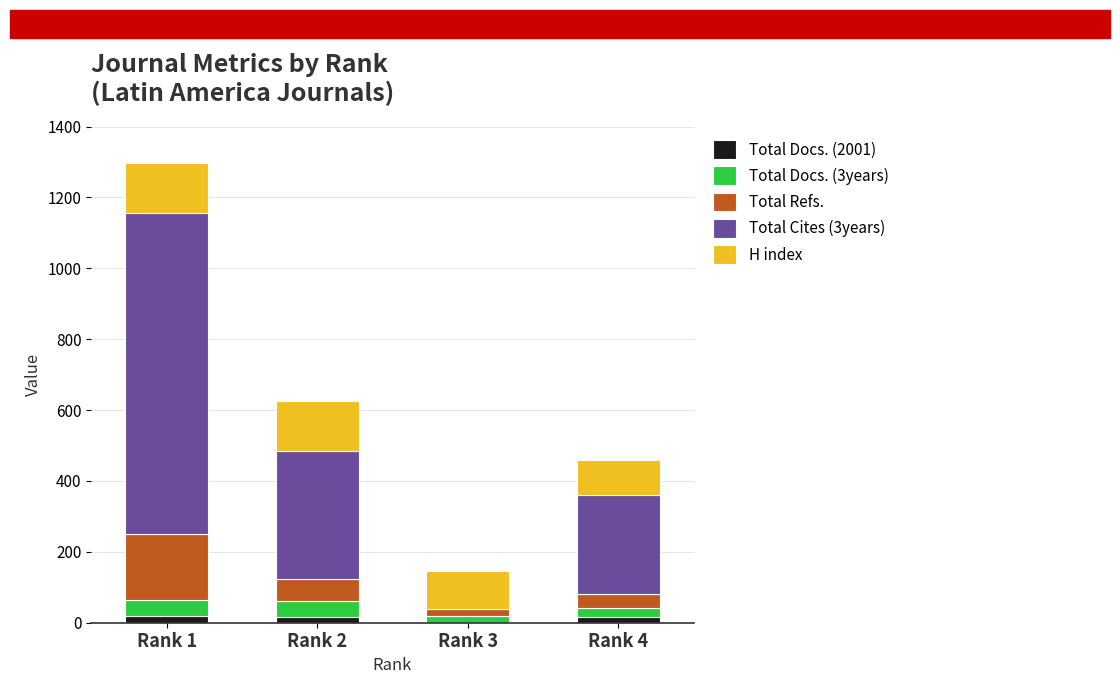

How many distinct data groups are displayed?

5